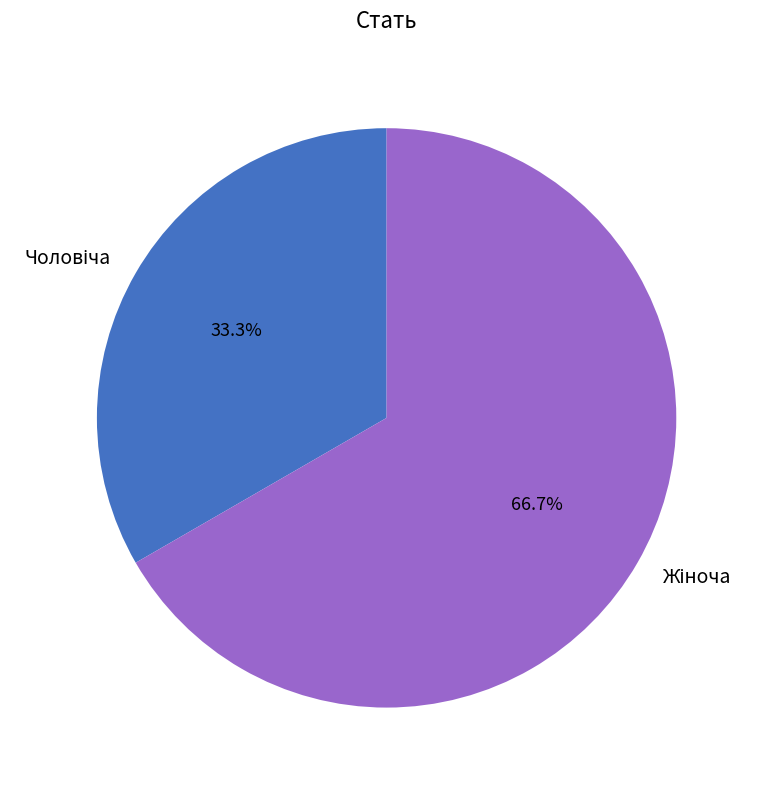

Is there a majority slice in this chart?

Yes